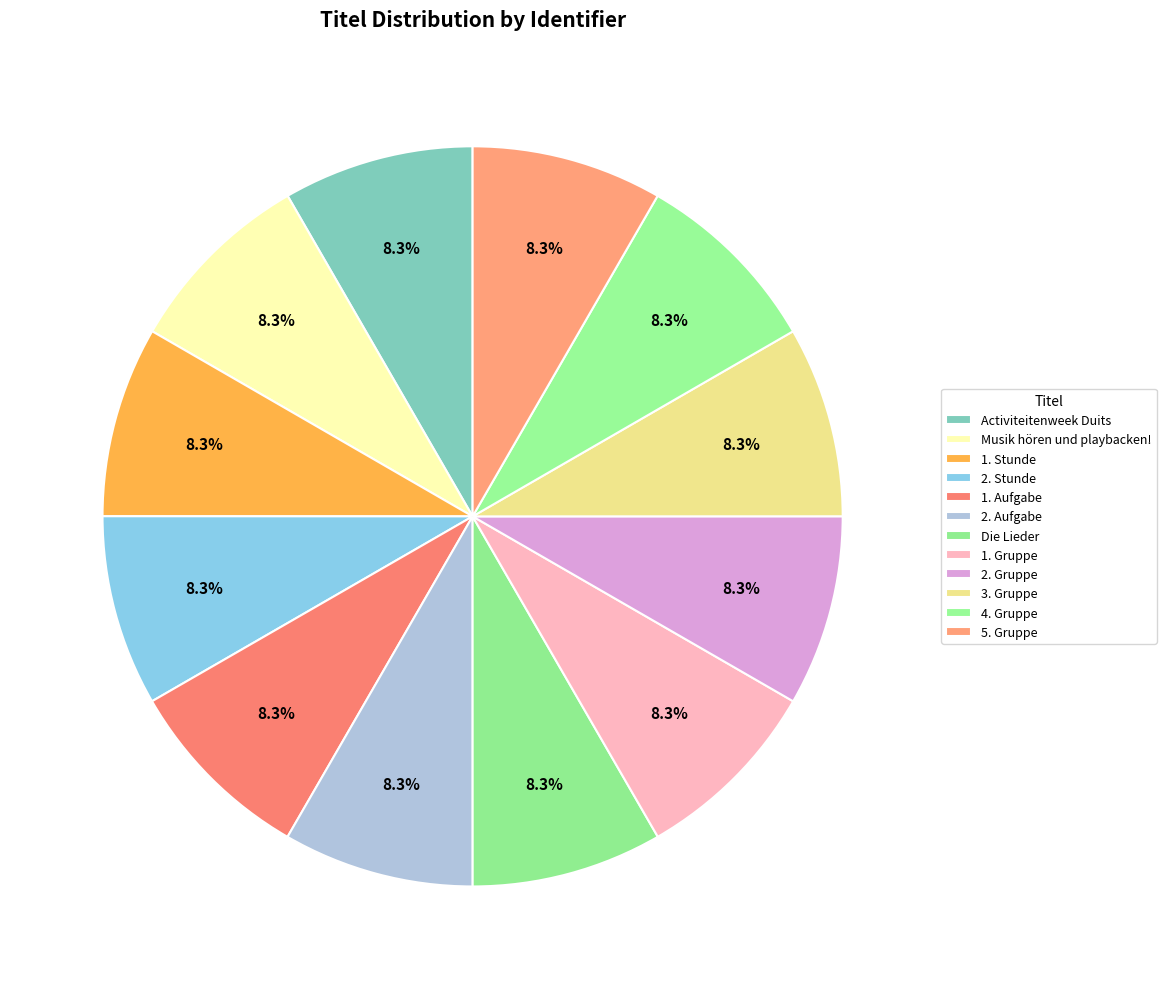

How many segments does this pie chart have?

12